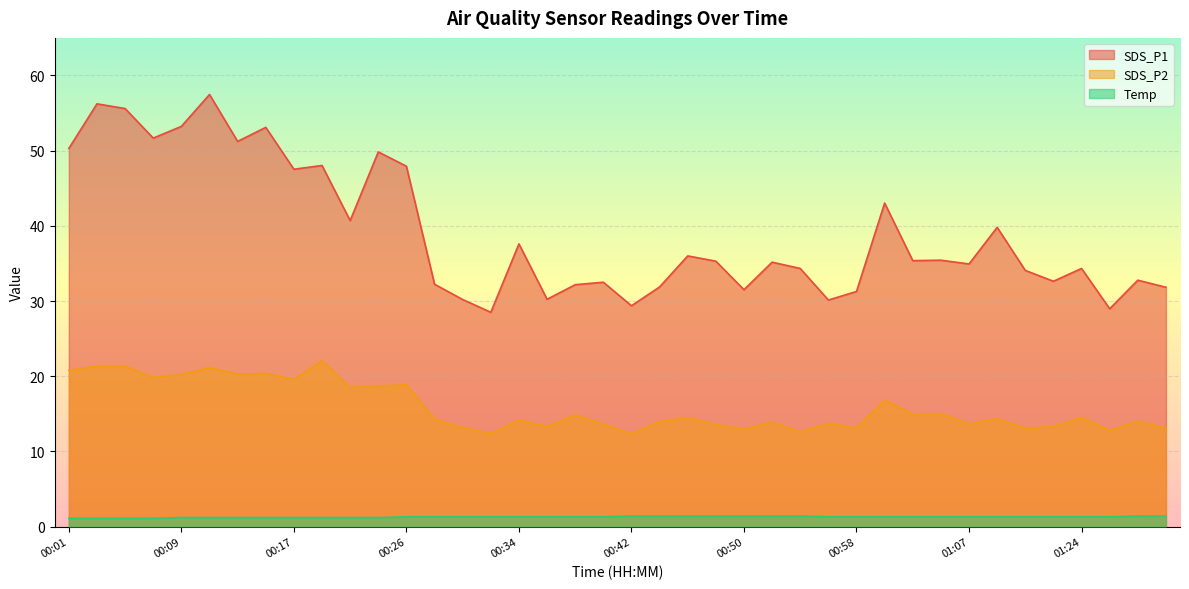

True or false: Temp has more than 2 interior local peaks.

False